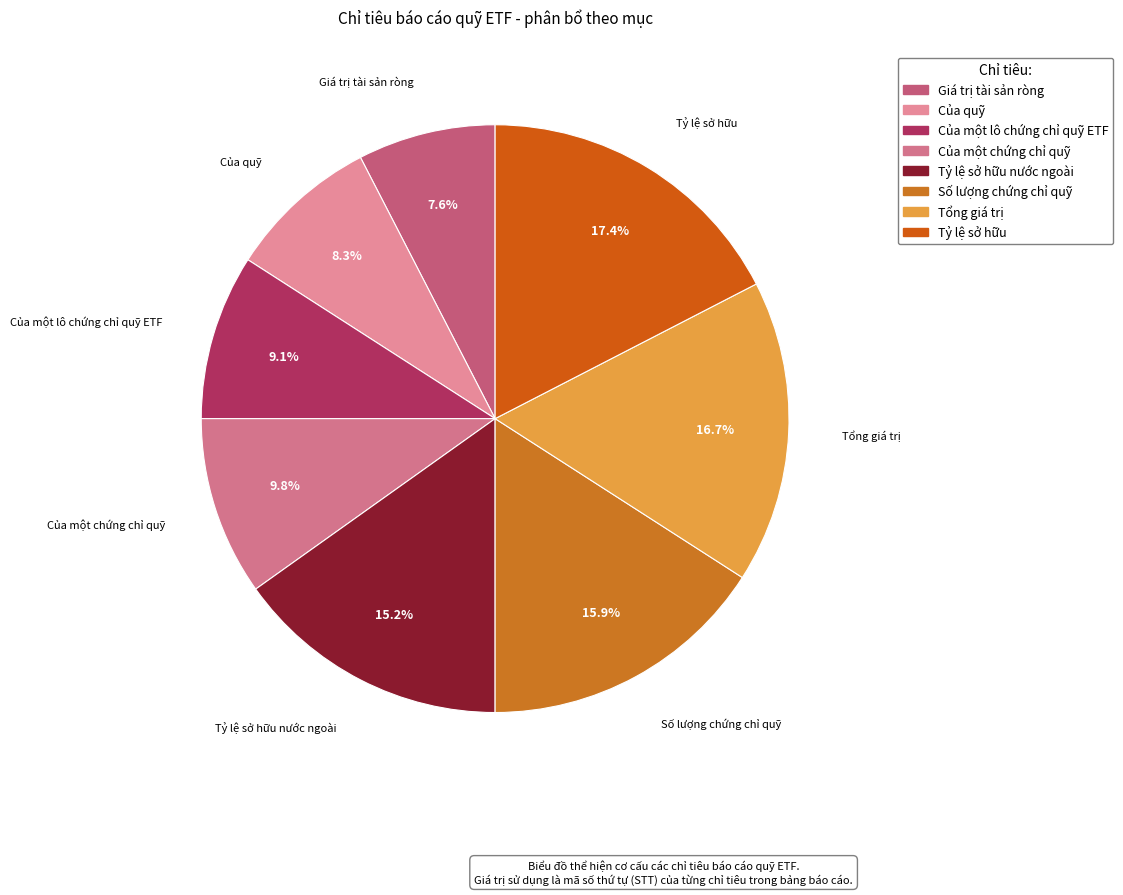

How many slices are in this pie chart?

8